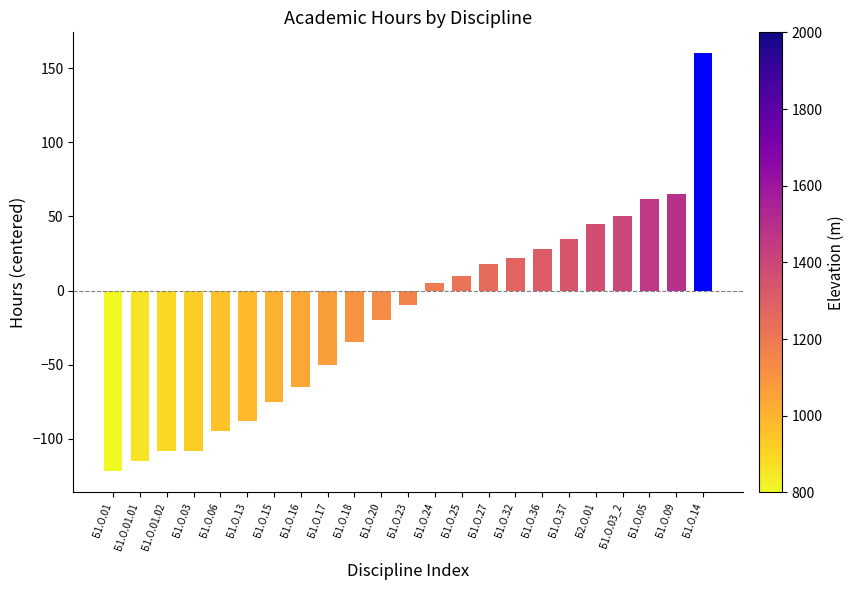

Are the bars horizontal?

No